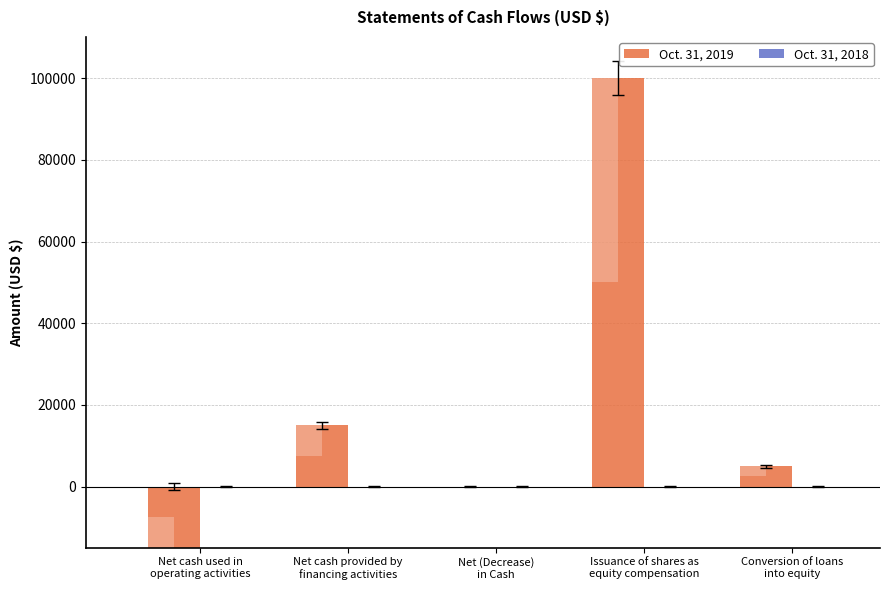

How many values in the Oct. 31, 2019 series exceed 5000?

2